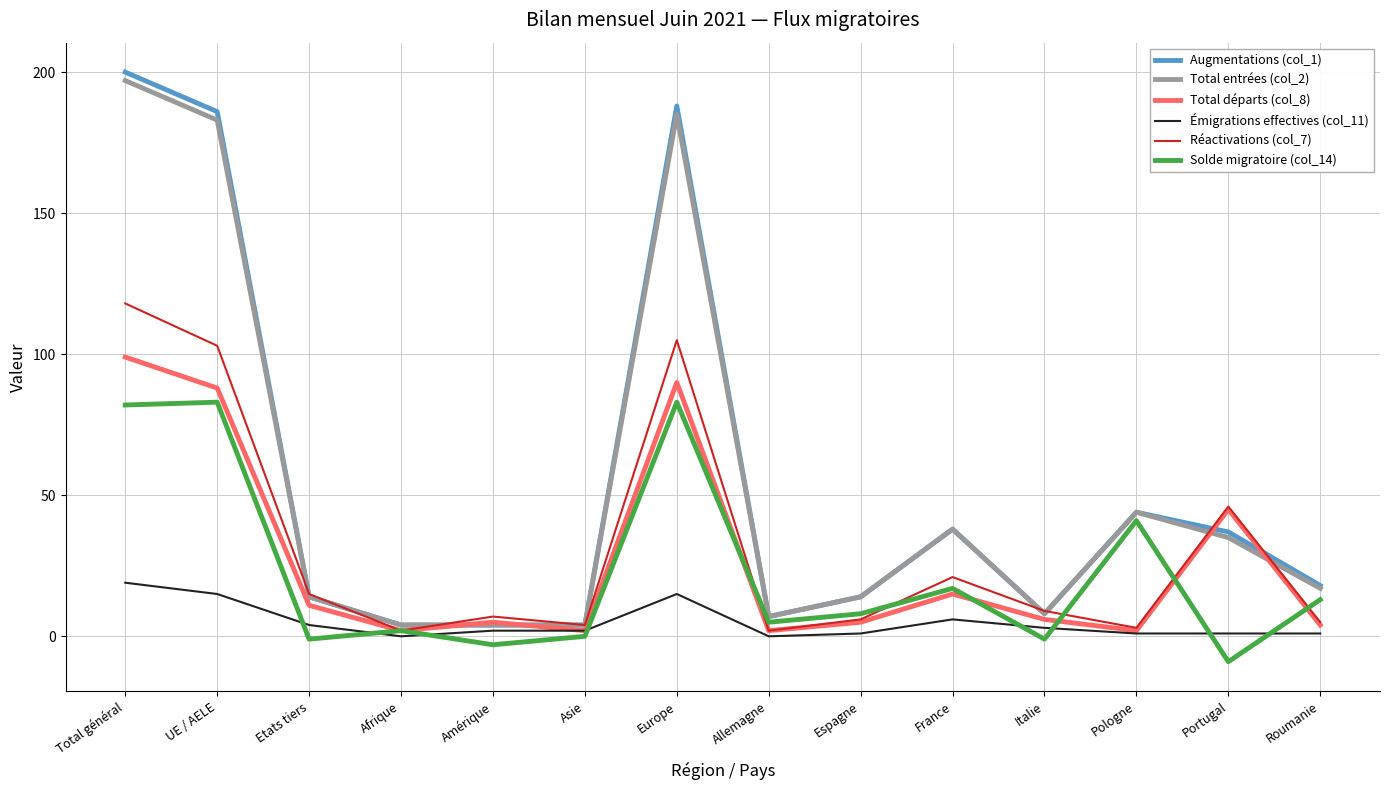

True or false: Réactivations (col_7) has more than 0 points higher than both neighbors.

True